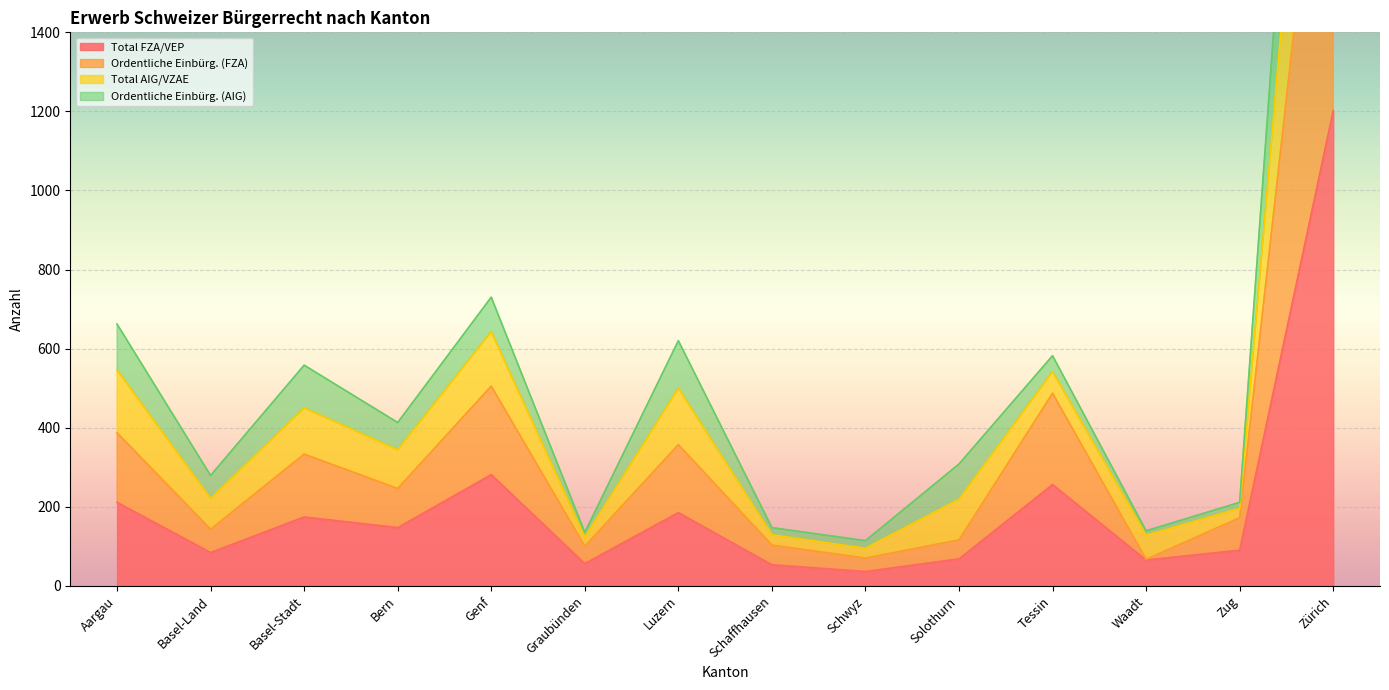

Which category has the highest value in the Total FZA/VEP series?

Zürich